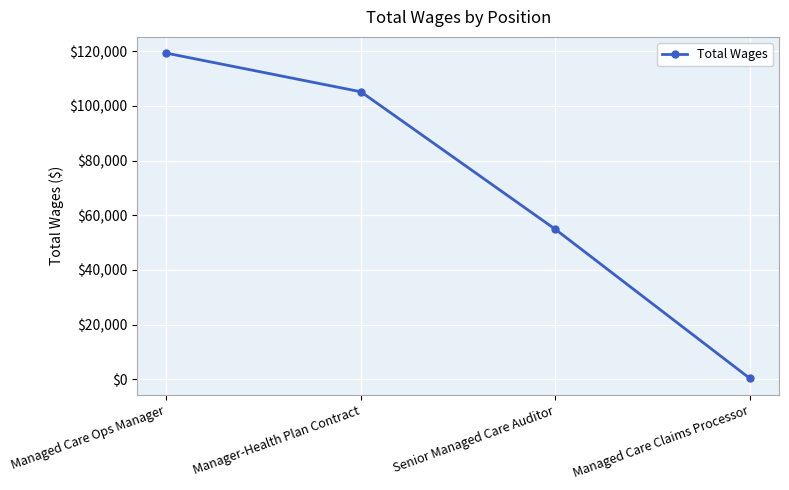

At which category does the chart reach its minimum across all series?

Managed Care Claims Processor